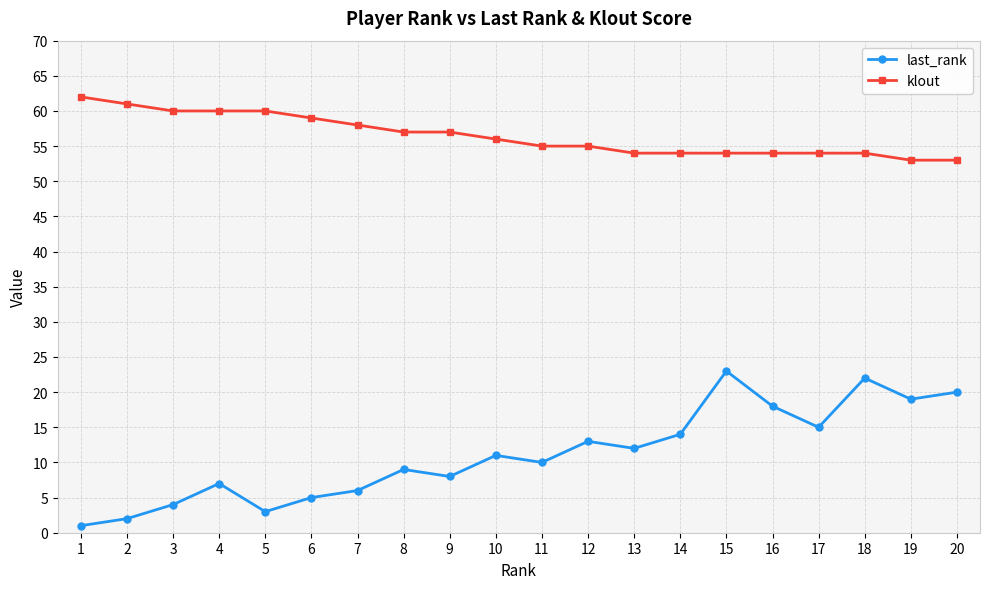

Reading left to right, transcribe all the data shown in this chart.

last_rank: 1	2	4	7	3	5	6	9	8	11	10	13	12	14	23	18	15	22	19	20
klout: 62	61	60	60	60	59	58	57	57	56	55	55	54	54	54	54	54	54	53	53